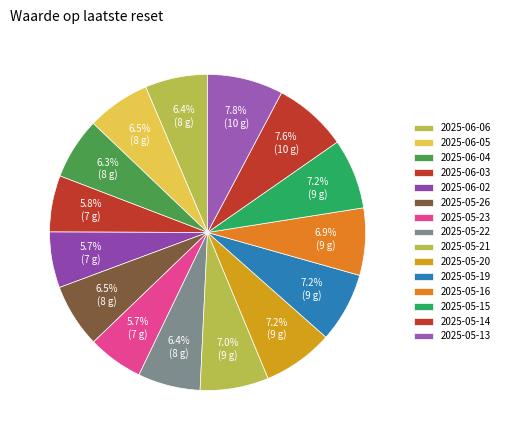

Combined, do 2025-05-14 and 2025-05-26 account for over 50%?

No